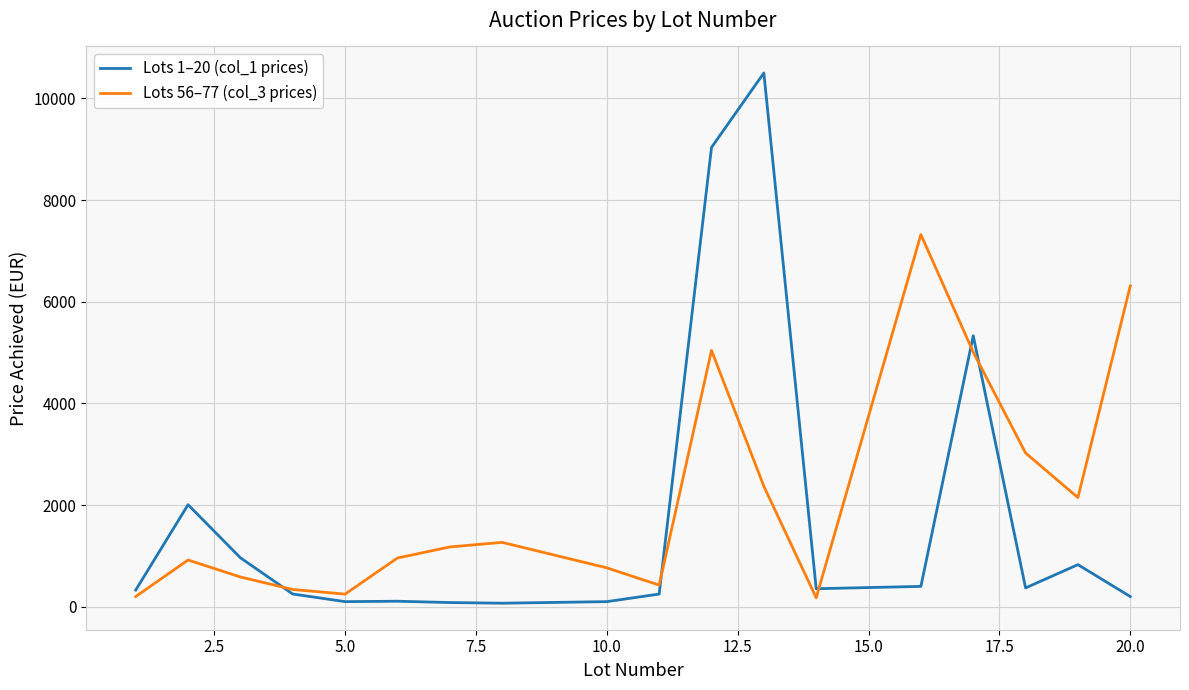

List the series in order of their peak value, highest first.

Lots 1–20 (col_1 prices), Lots 56–77 (col_3 prices)